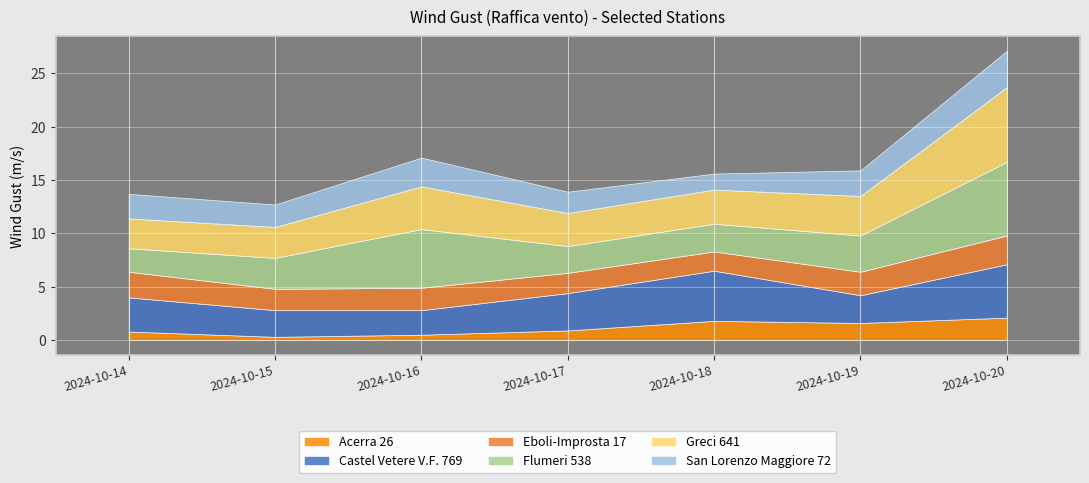

How many lines are shown in the chart?

6